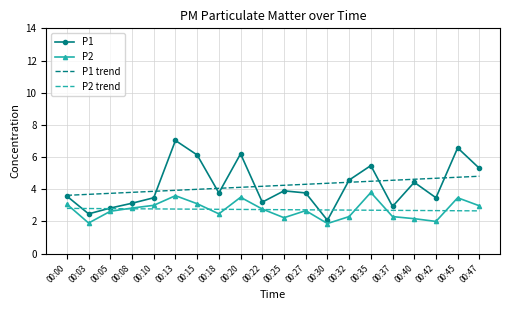

The value of P2 trend at 00:30 is 4.3. True or false?

False